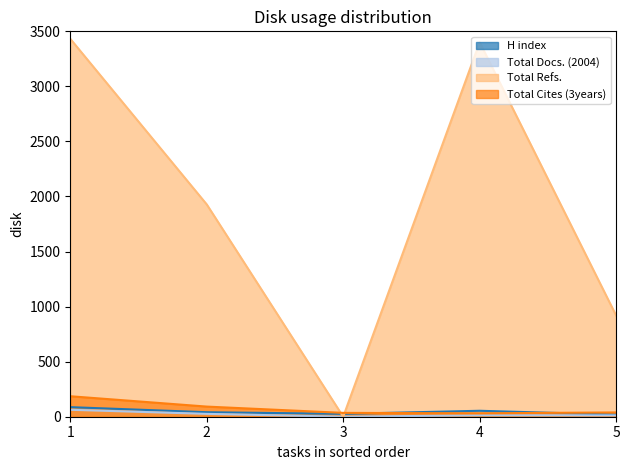

What is the sum of the Total Docs. (2004) values at 3 and 4?

13